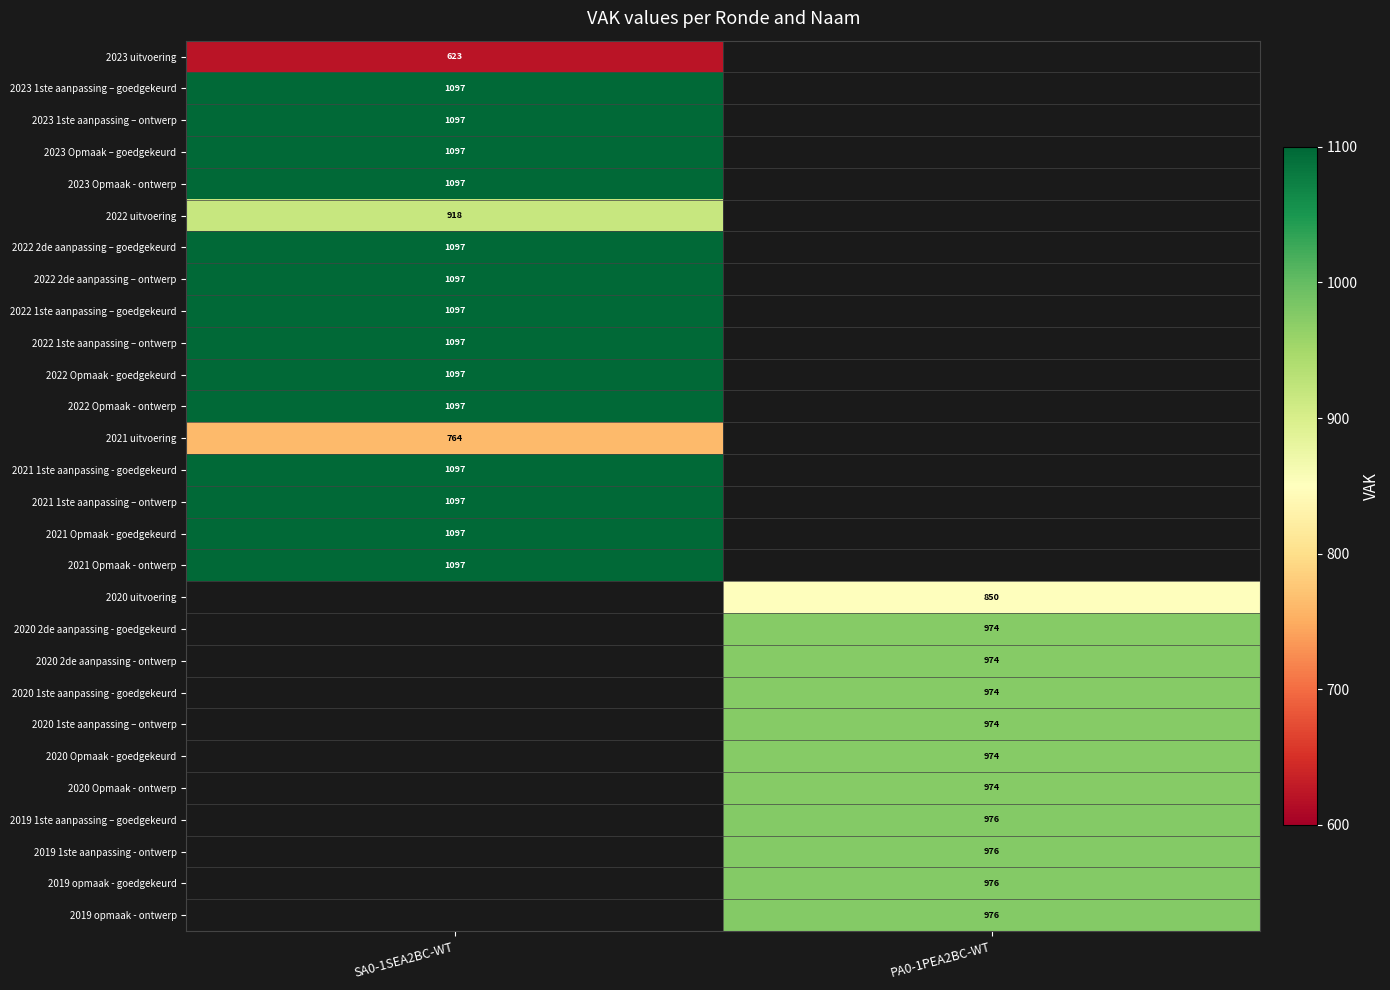

The value of 2022 1ste aanpassing – ontwerp at SA0-1SEA2BC-WT is 596. True or false?

False